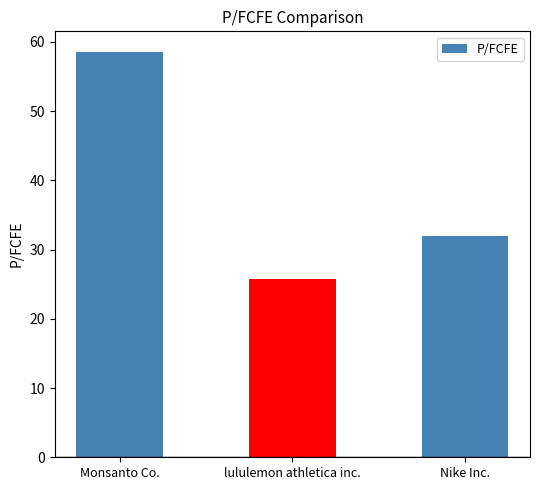

Which has a higher value, Monsanto Co. or Nike Inc.?

Monsanto Co.